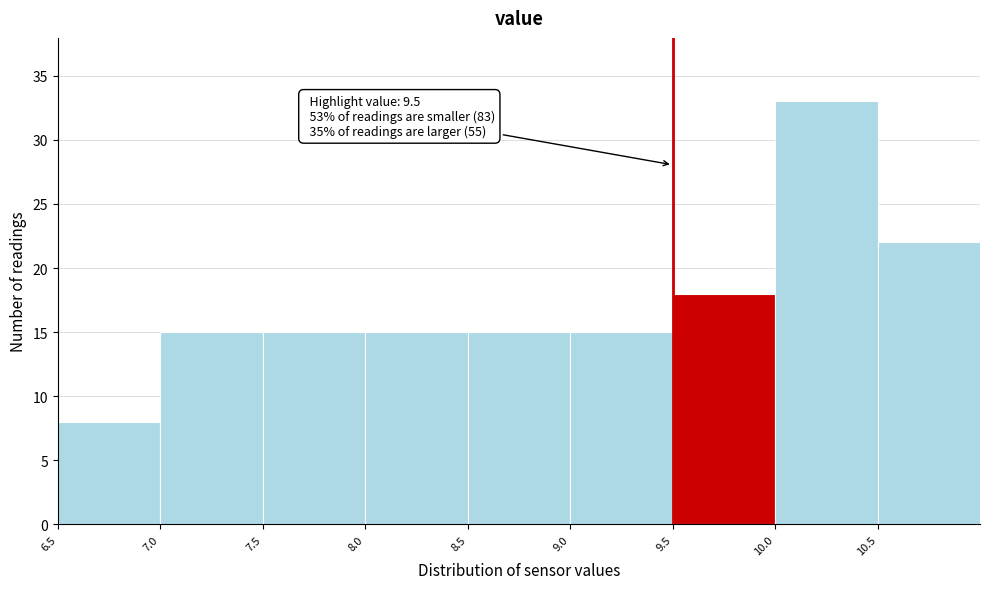

Over which range of the x-axis is the bar tallest?

10.0 to 10.5